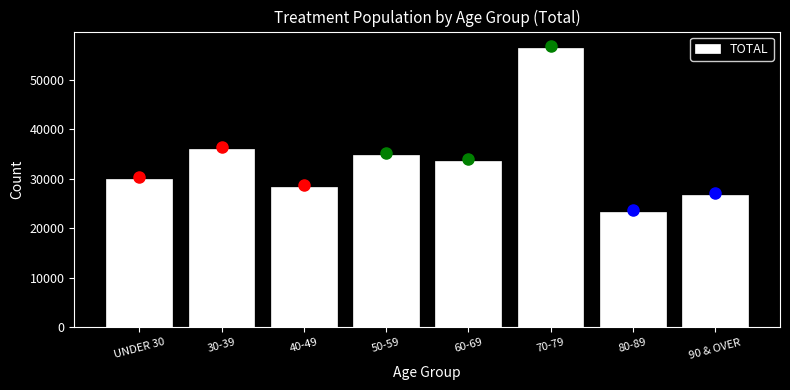

Reading right to left, list all the values displayed in this chart.

90 & OVER=26810	80-89=23347	70-79=56463	60-69=33570	50-59=34836	40-49=28259	30-39=36077	UNDER 30=30010